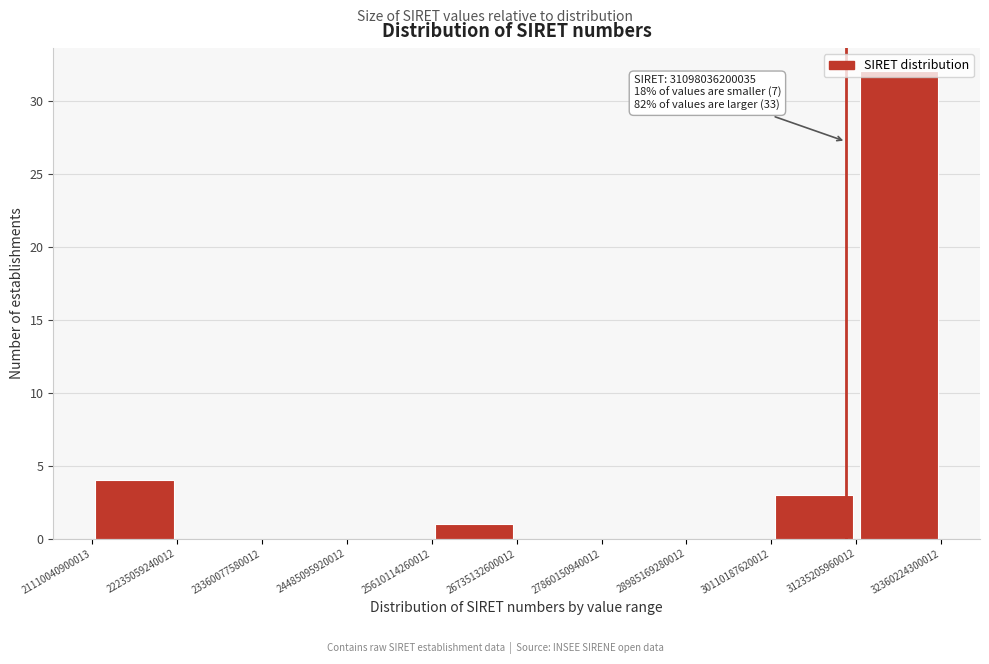

Which range on the x-axis has the tallest bar?

31235205960012 to 32360224300012